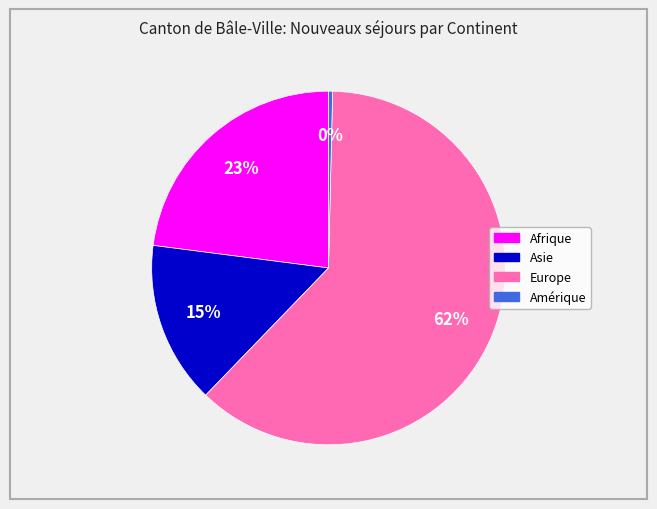

To the nearest percent, what is the average slice percentage?

25%